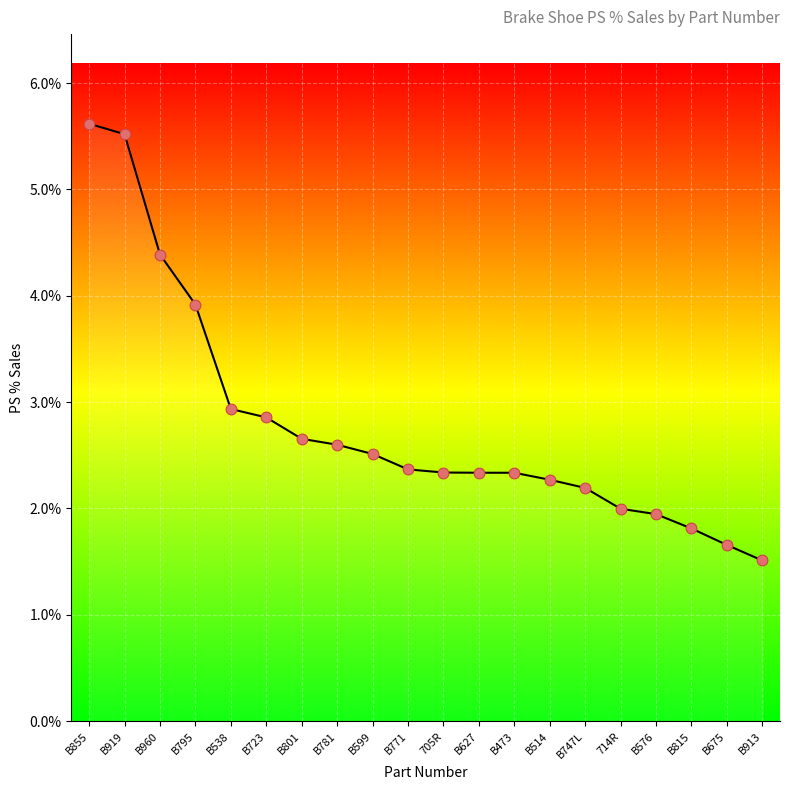

Which has a higher value, B781 or B919?

B919